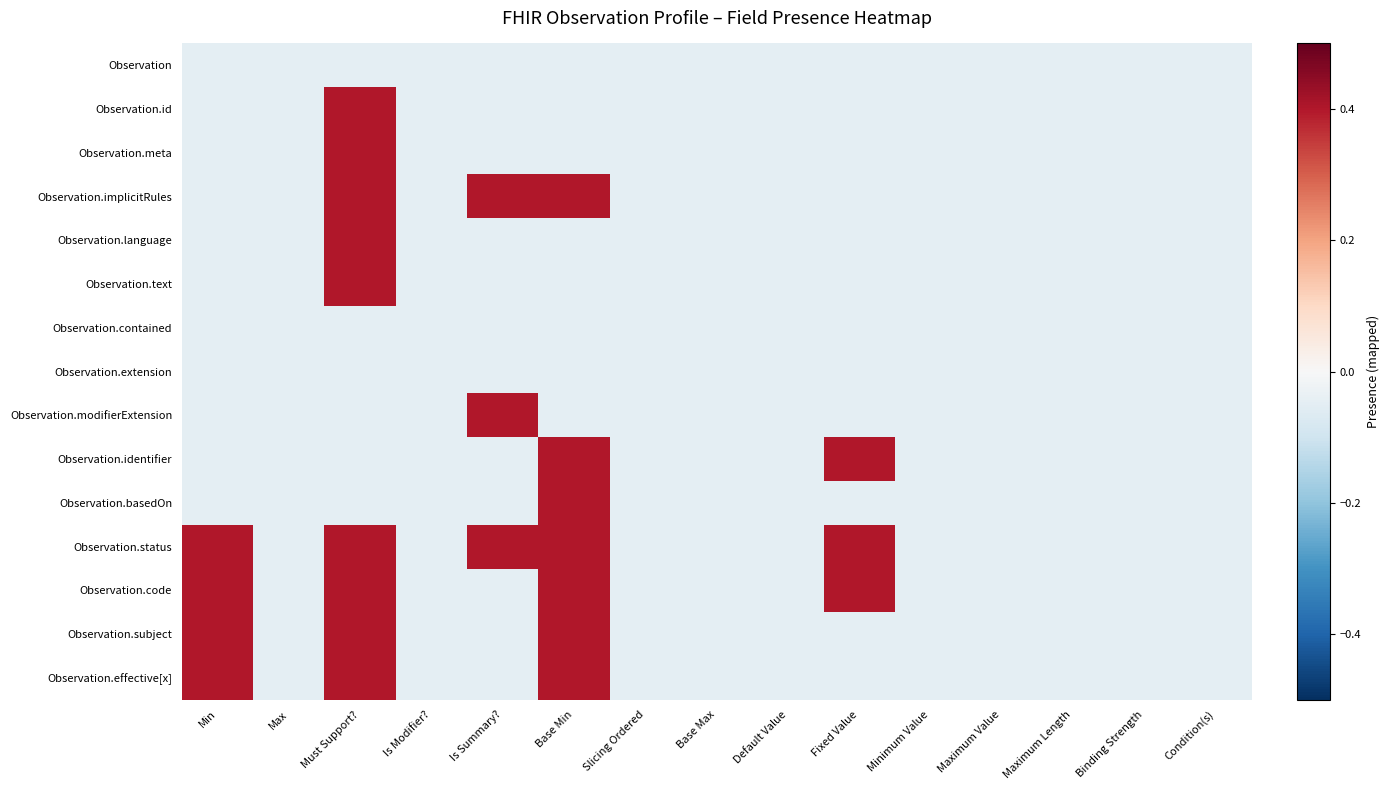

Which series has the largest range (max minus min)?

Observation.id